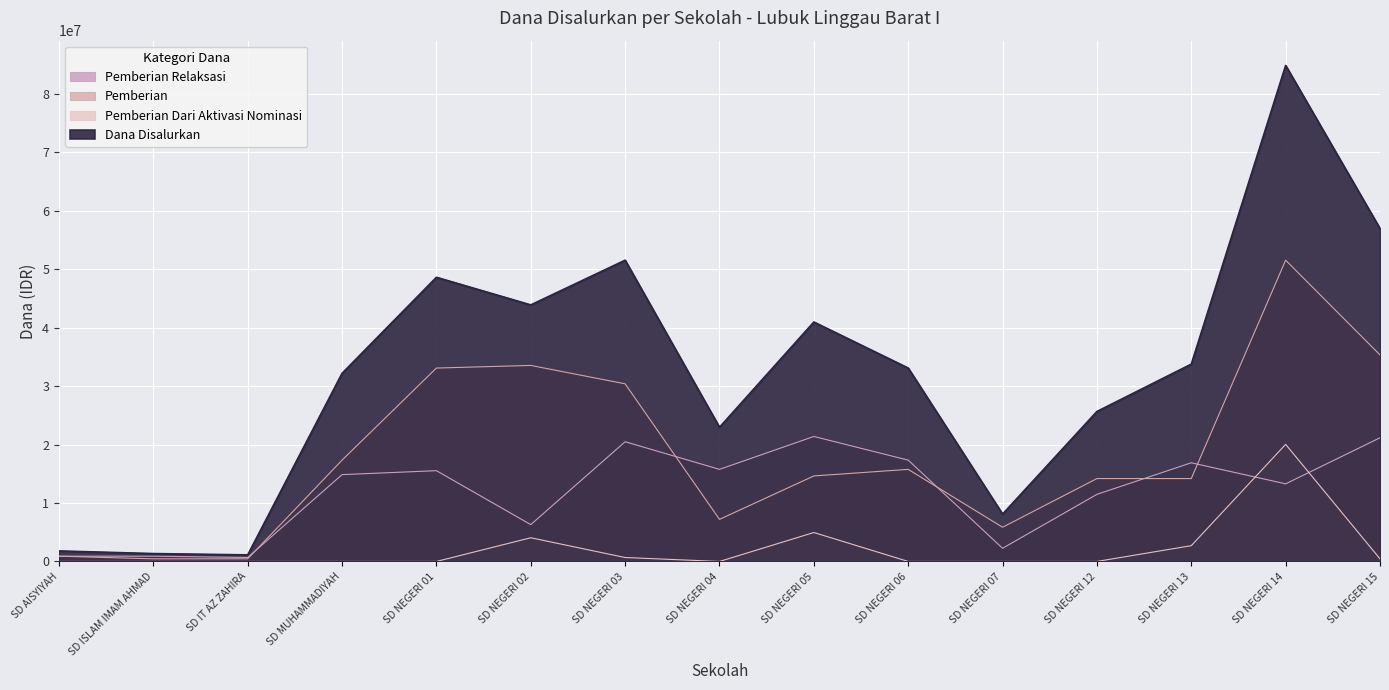

At which category does Pemberian Relaksasi reach its first local peak?

SD NEGERI 01